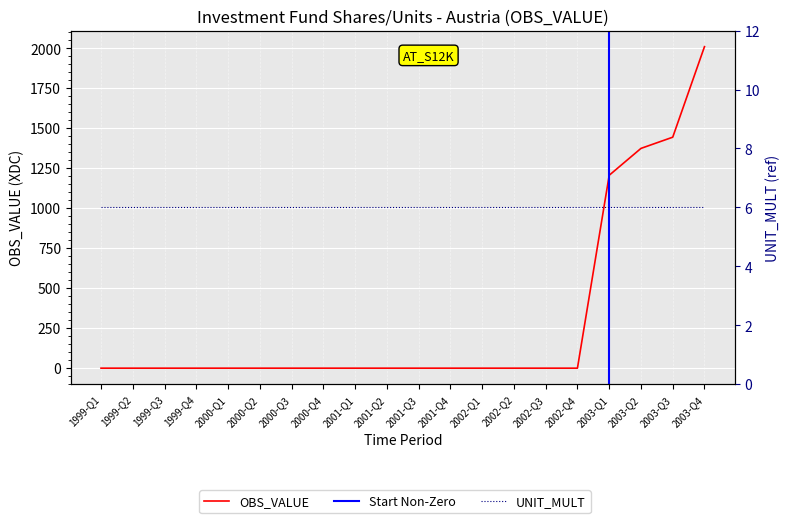

Reading left to right, extract all data points from this chart.

0	0	0	0	0	0	0	0	0	0	0	0	0	0	0	0	1206	1374	1444	2010